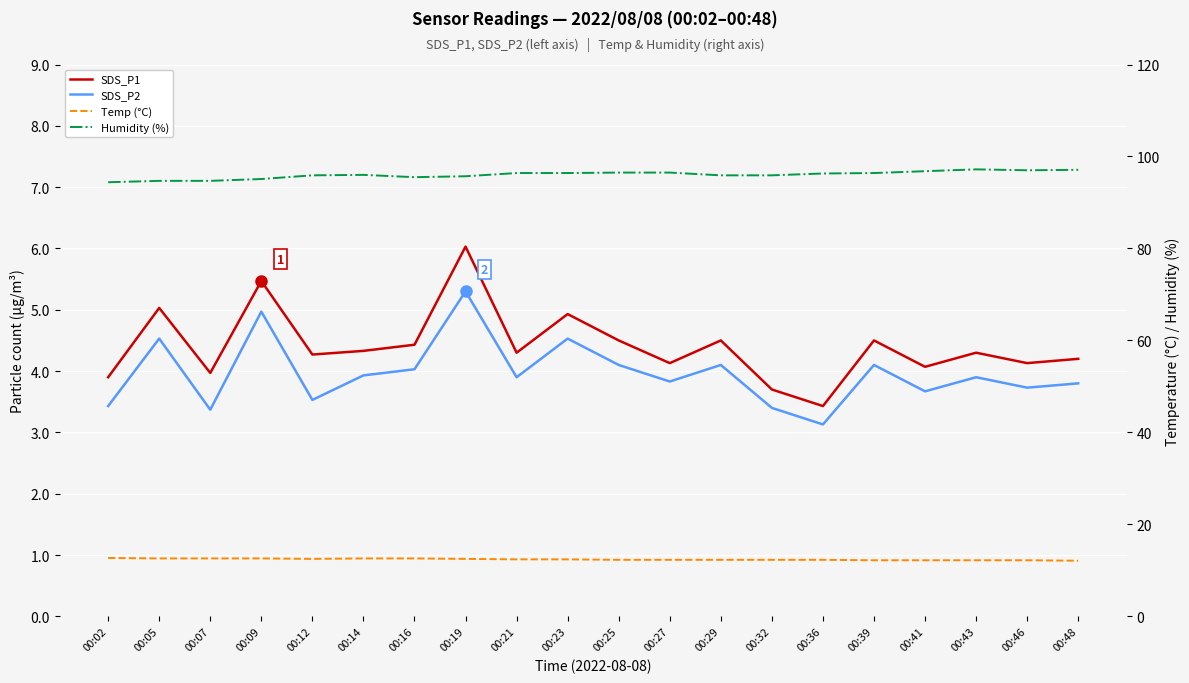

What is the sum of all Humidity (%) values?

1920.4